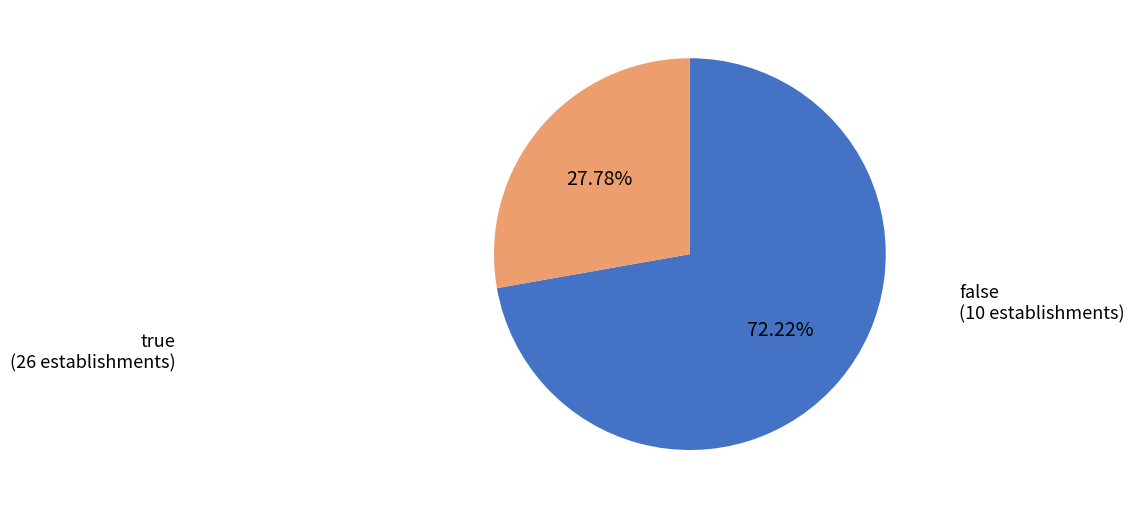

Between false and true, which is larger?

true